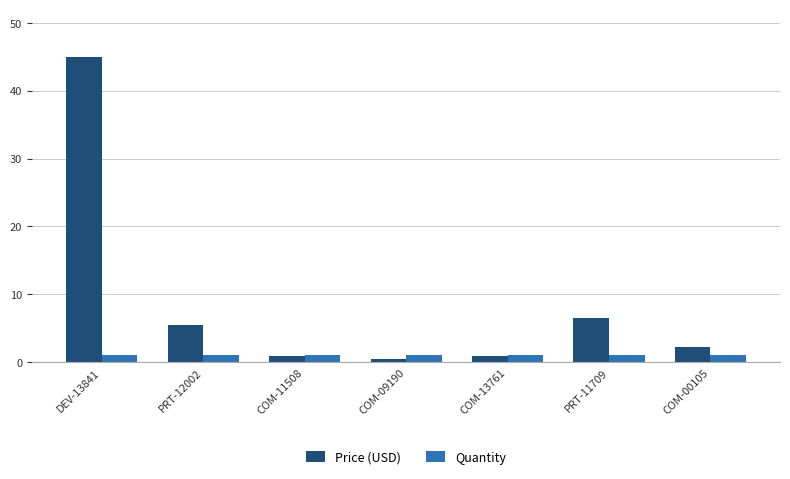

Between COM-13761 and COM-00105, which series saw the biggest shift?

Price (USD)